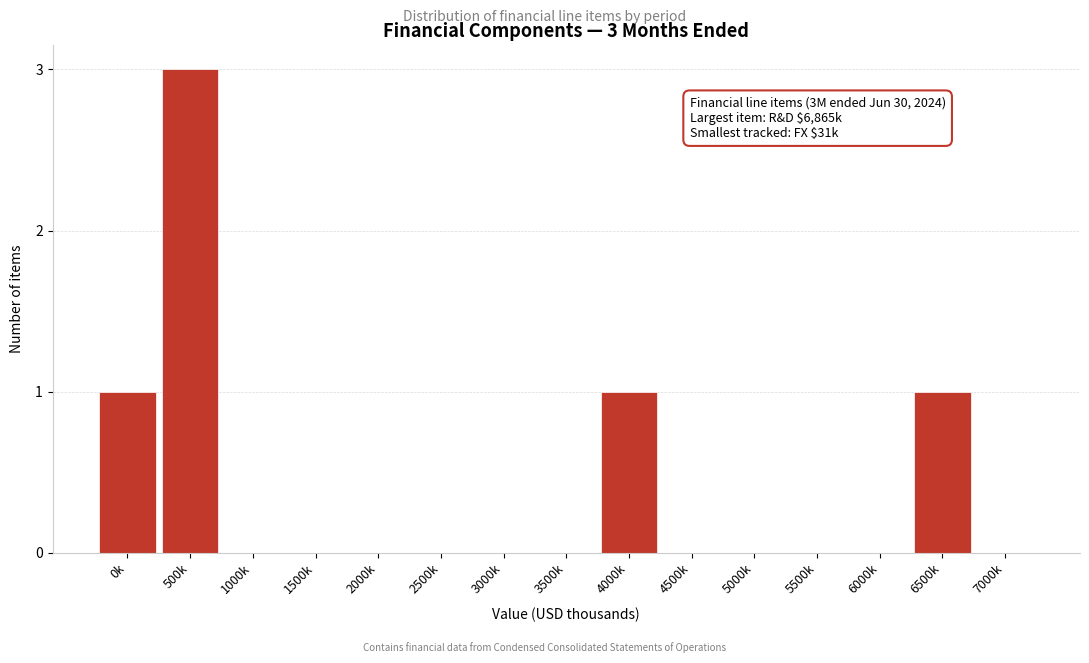

Reading left to right, transcribe all the data shown in this chart.

0k=1	500k=3	1000k=0	1500k=0	2000k=0	2500k=0	3000k=0	3500k=0	4000k=1	4500k=0	5000k=0	5500k=0	6000k=0	6500k=1	7000k=0